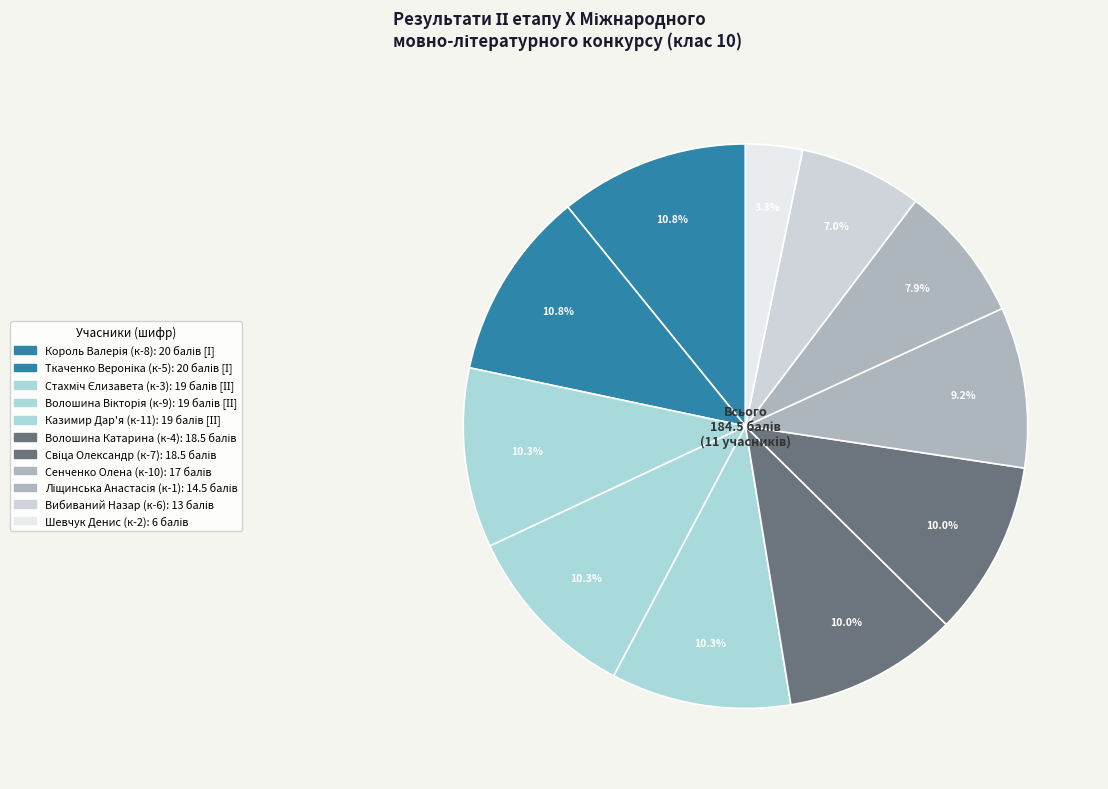

To the nearest percent, what is the average slice percentage?

9%